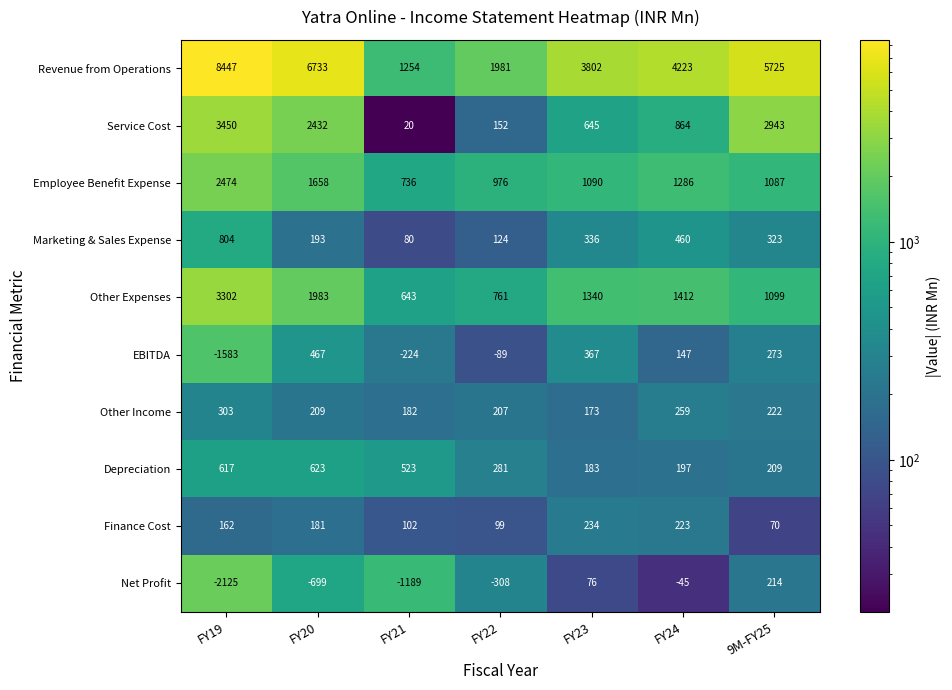

At which category does the chart reach its peak across all series?

FY19